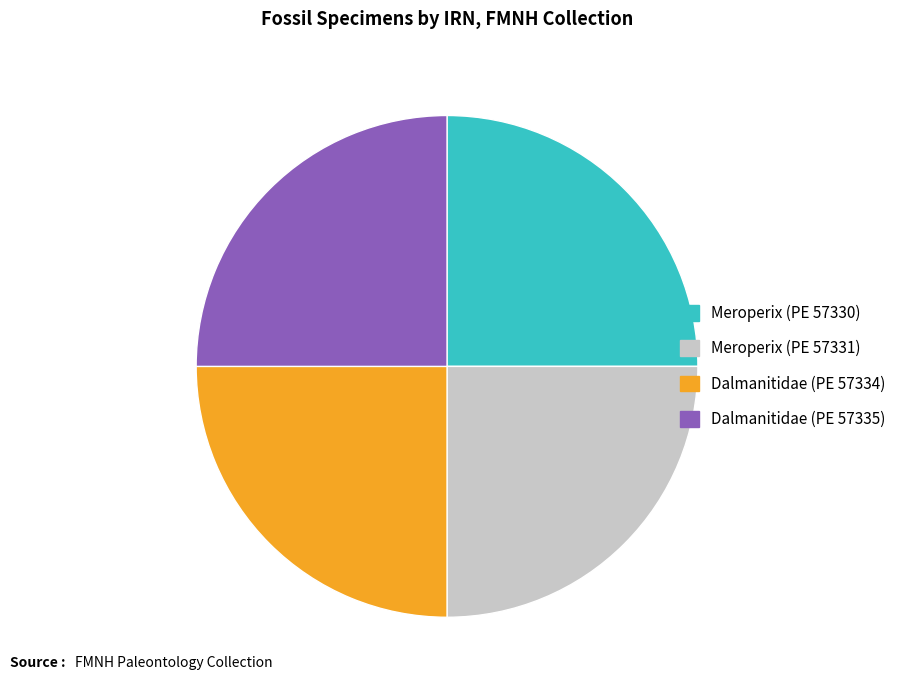

The Meroperix (PE 57331) slice represents 11% of the pie. True or false?

False